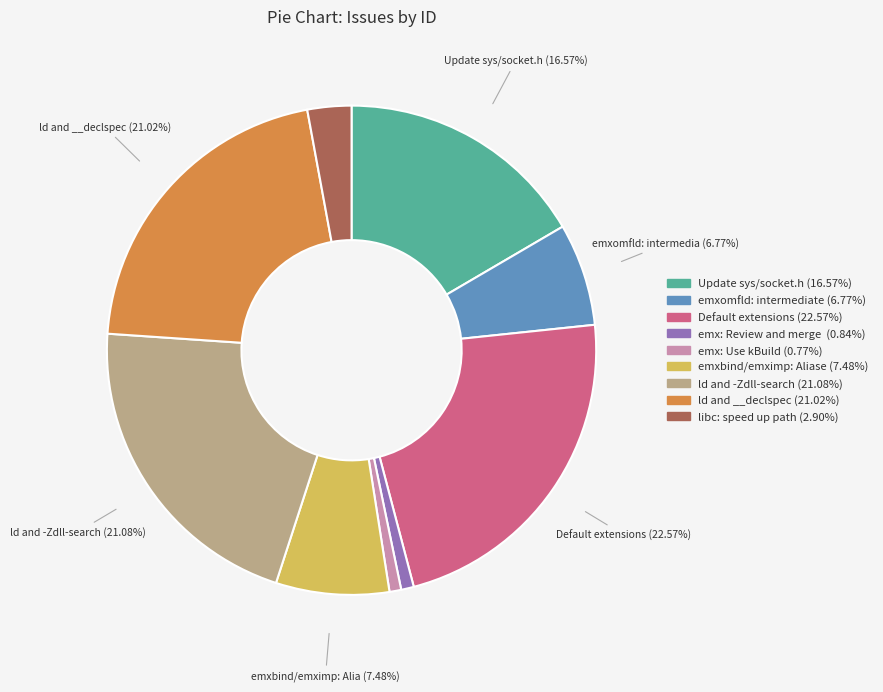

Does any single category account for the majority?

No